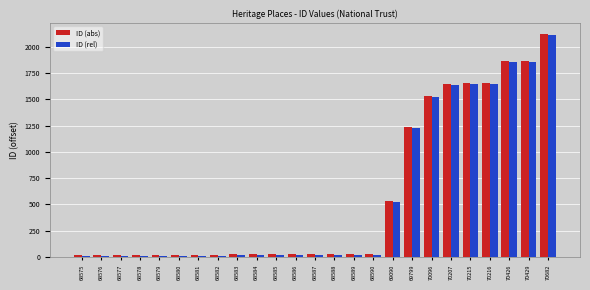

How many series are shown in this chart?

2